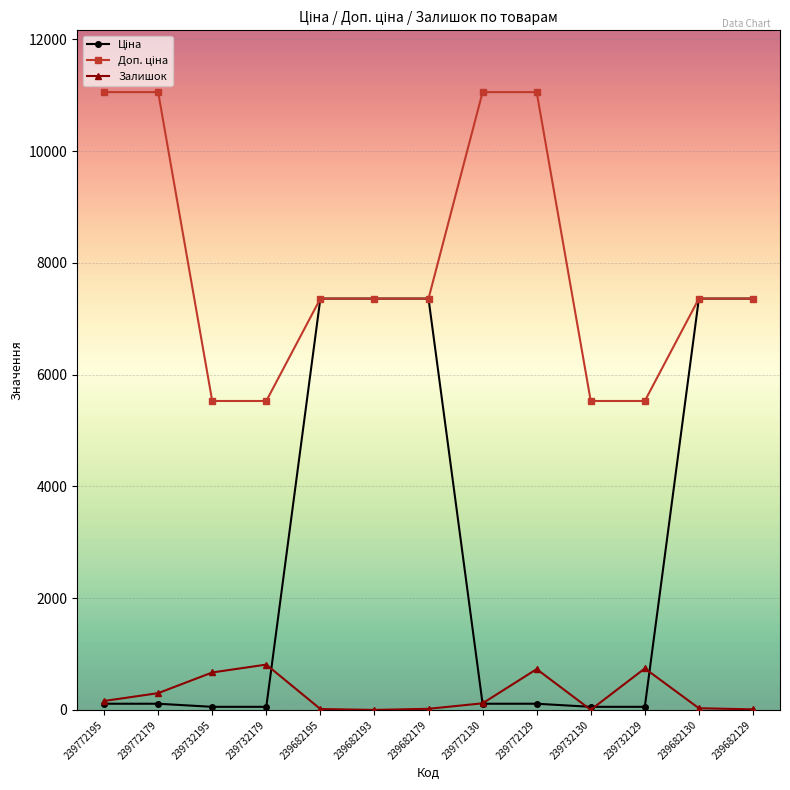

At how many categories does at least one series exceed 4713?

13